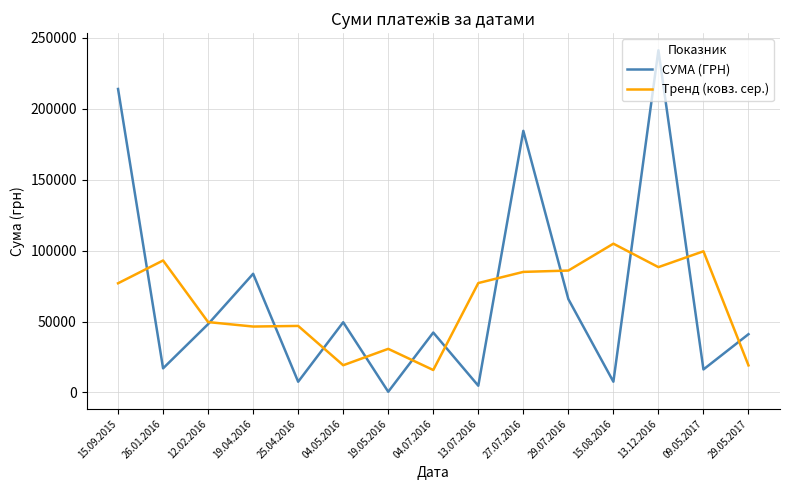

What are all the series names shown in the legend?

СУМА (ГРН), Тренд (ковз. сер.)